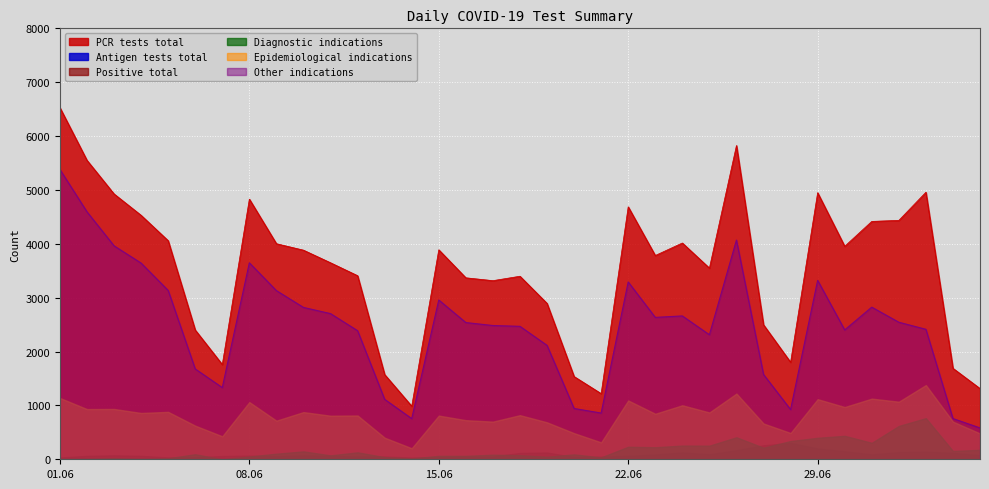

Count the number of data series in this chart.

6